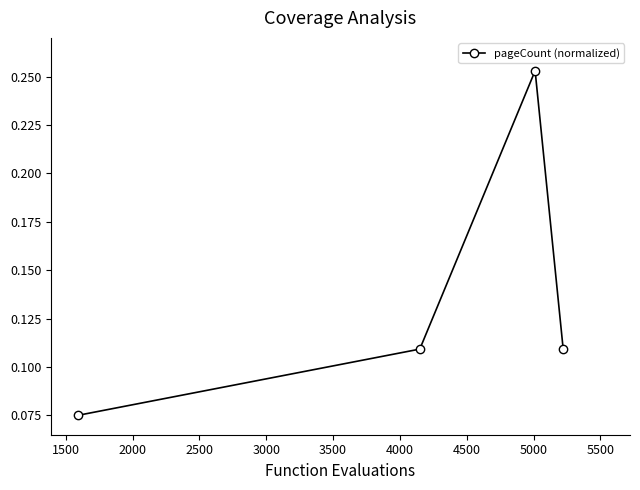

What is the sum of all values?

0.5